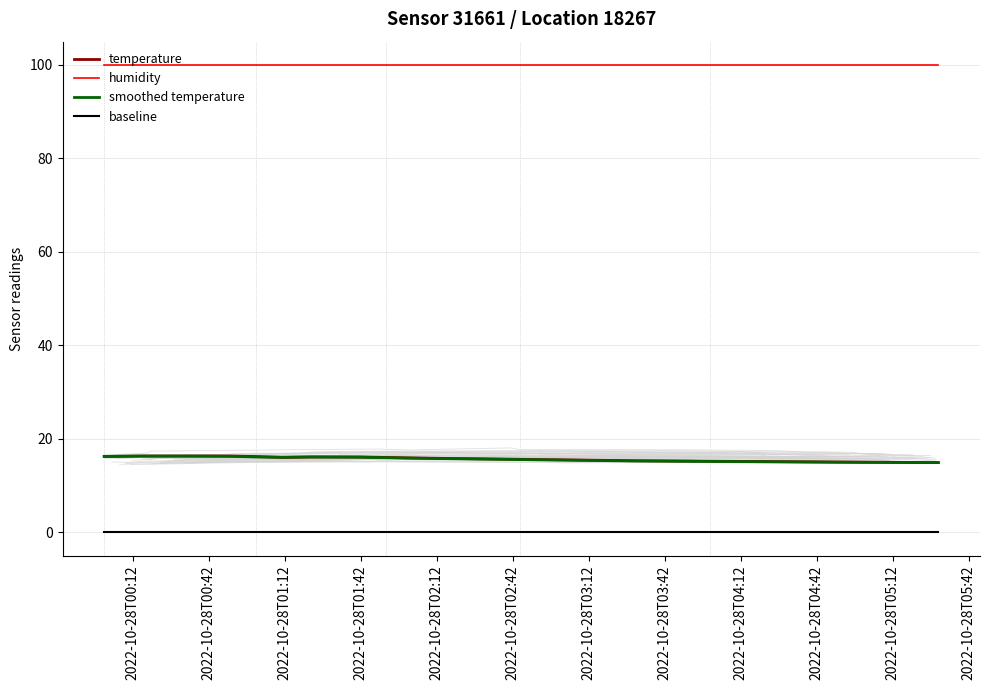

True or false: humidity and baseline cross at least once.

False